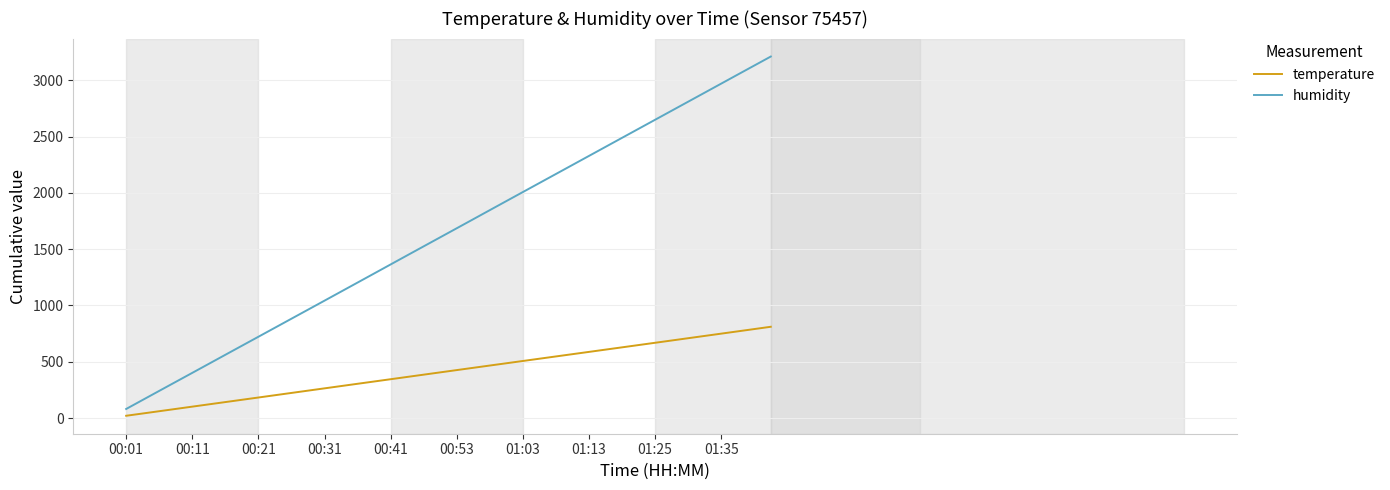

List the series in order of their peak value, highest first.

humidity, temperature